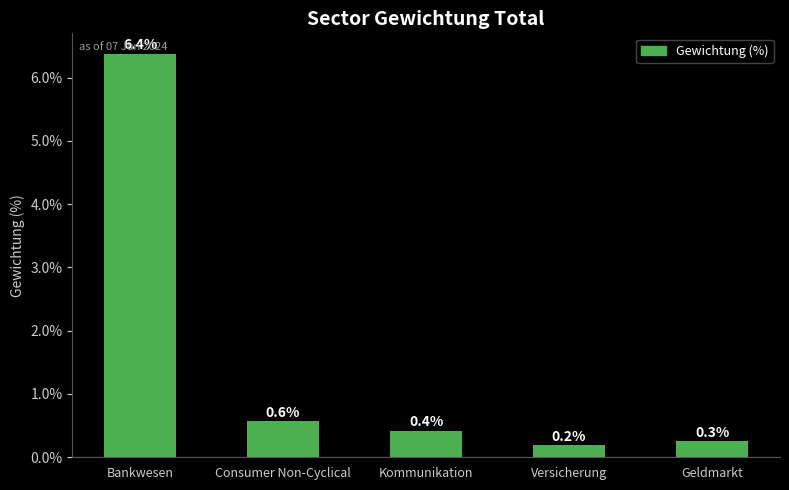

What is the difference between the maximum and minimum values?

6.2